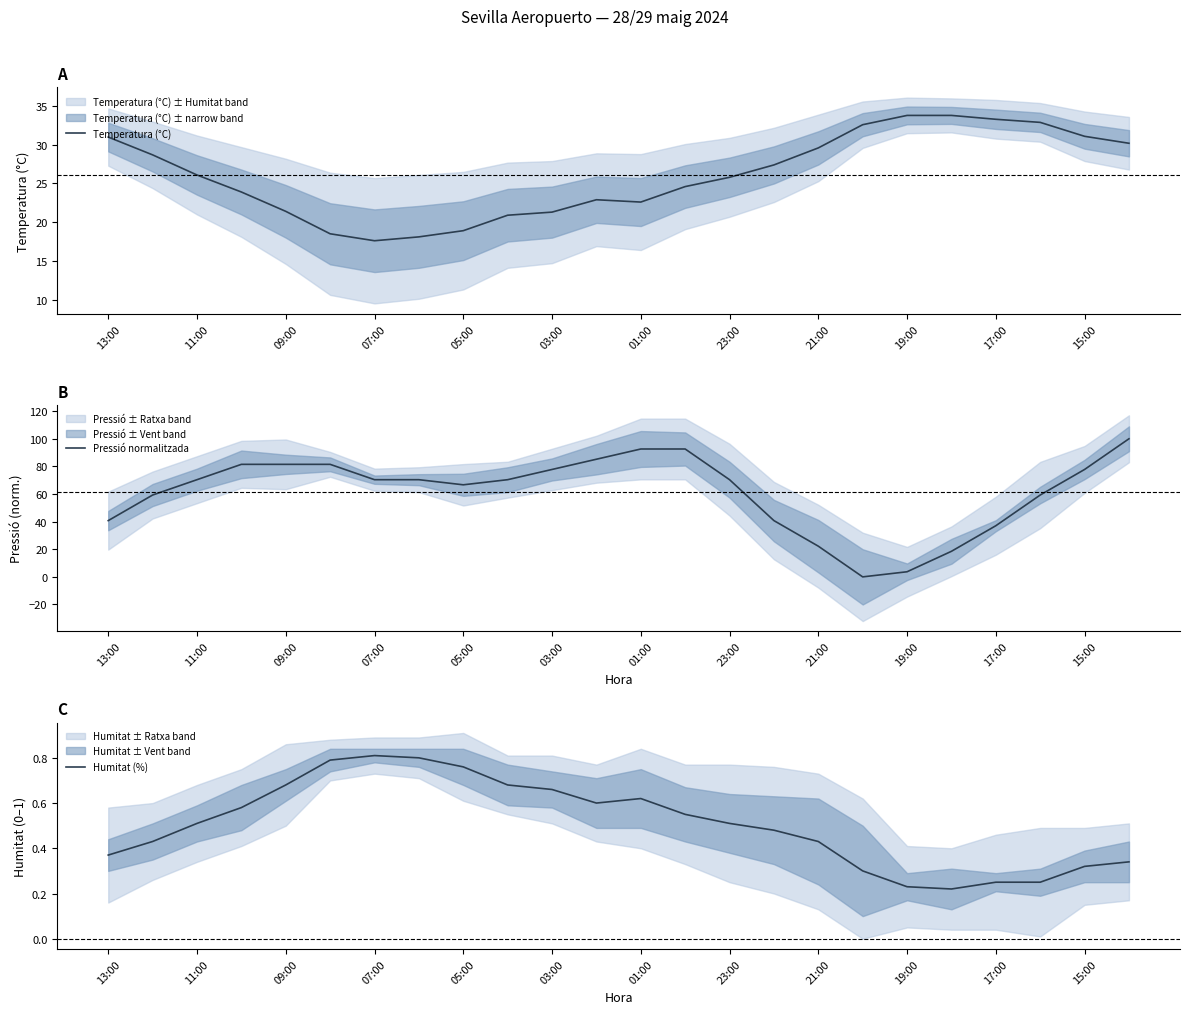

How many lines are shown in the chart?

3